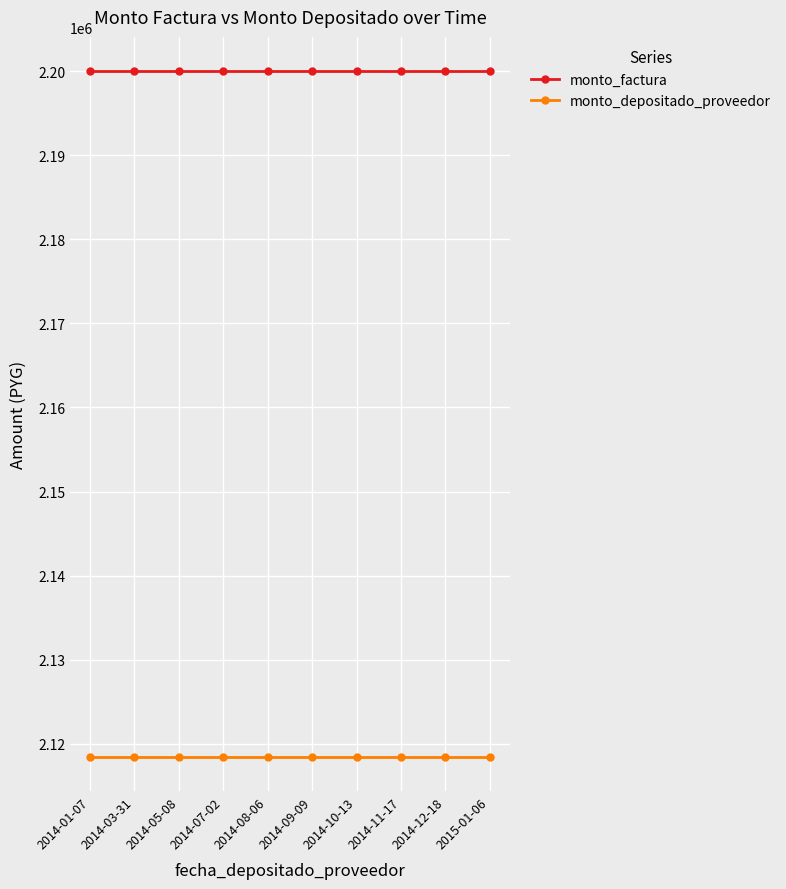

What is the average value of the monto_depositado_proveedor series?

2118453